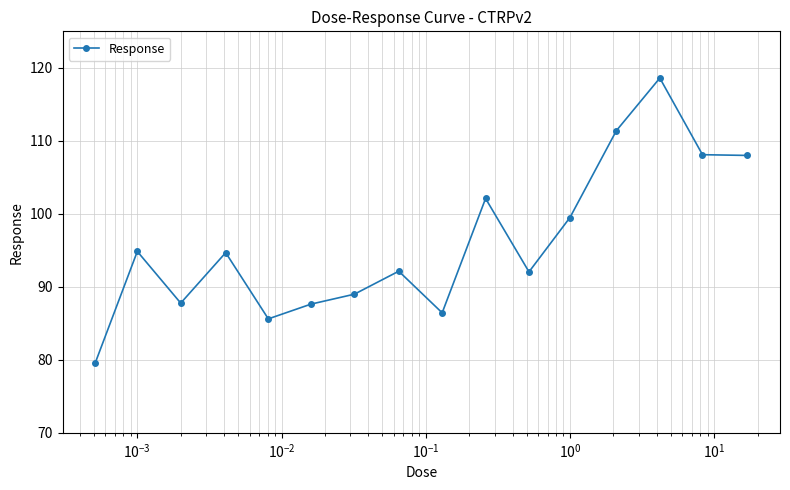

What is the maximum value shown in the chart?

118.6